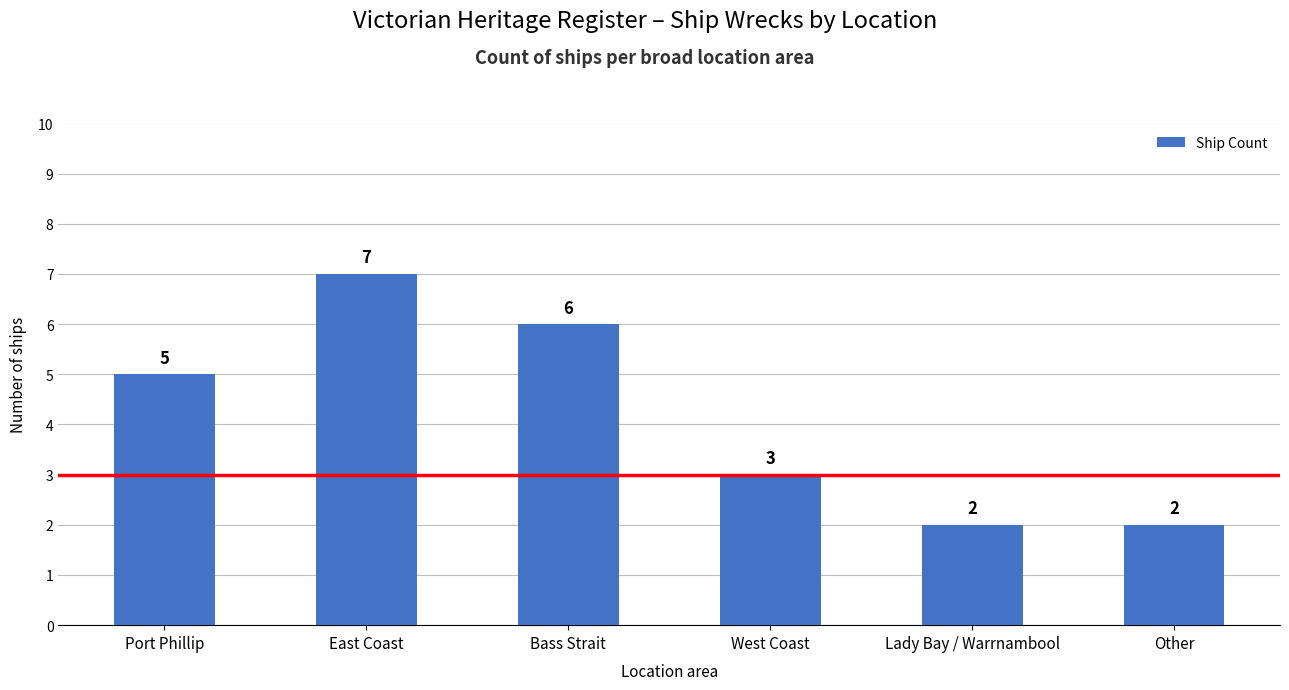

Reading left to right, list all the values displayed in this chart.

5	7	6	3	2	2